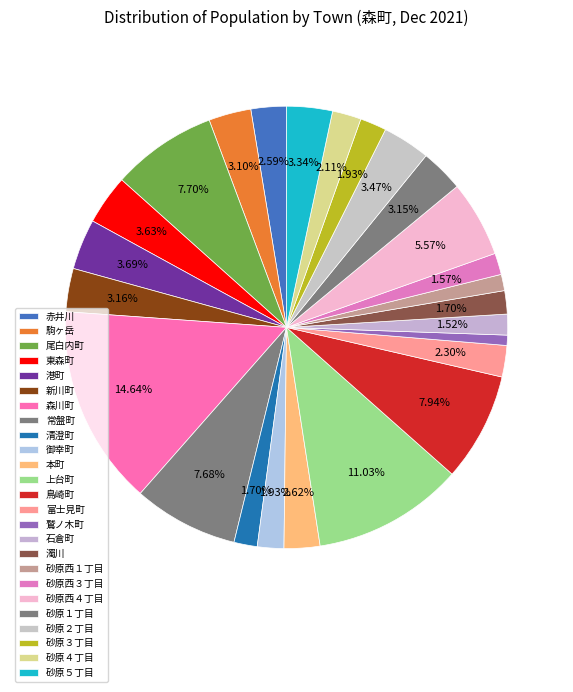

To the nearest percent, what is the average slice percentage?

4%